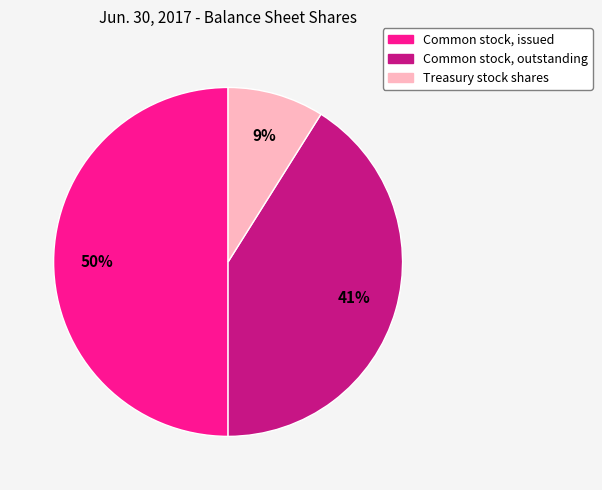

How many slices are in this pie chart?

3